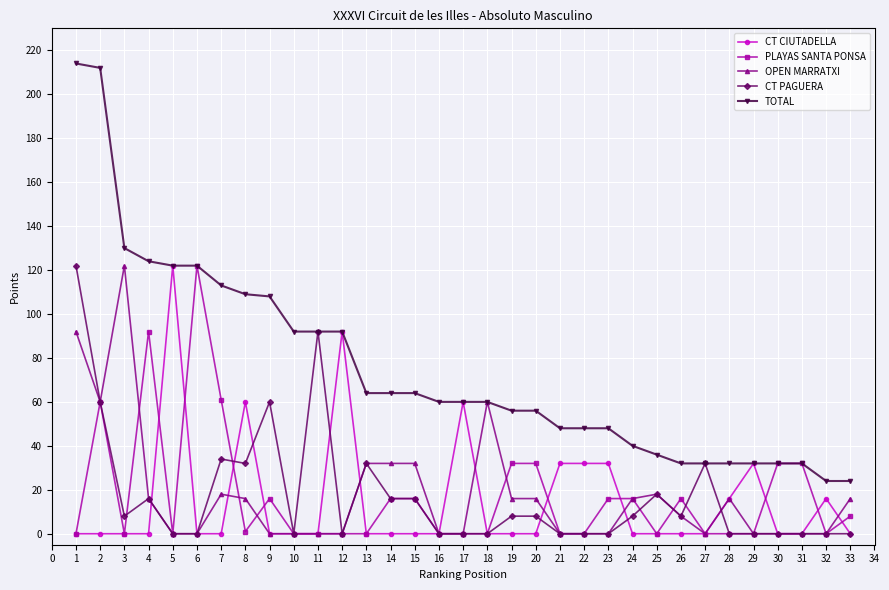

How many series are shown in this chart?

5